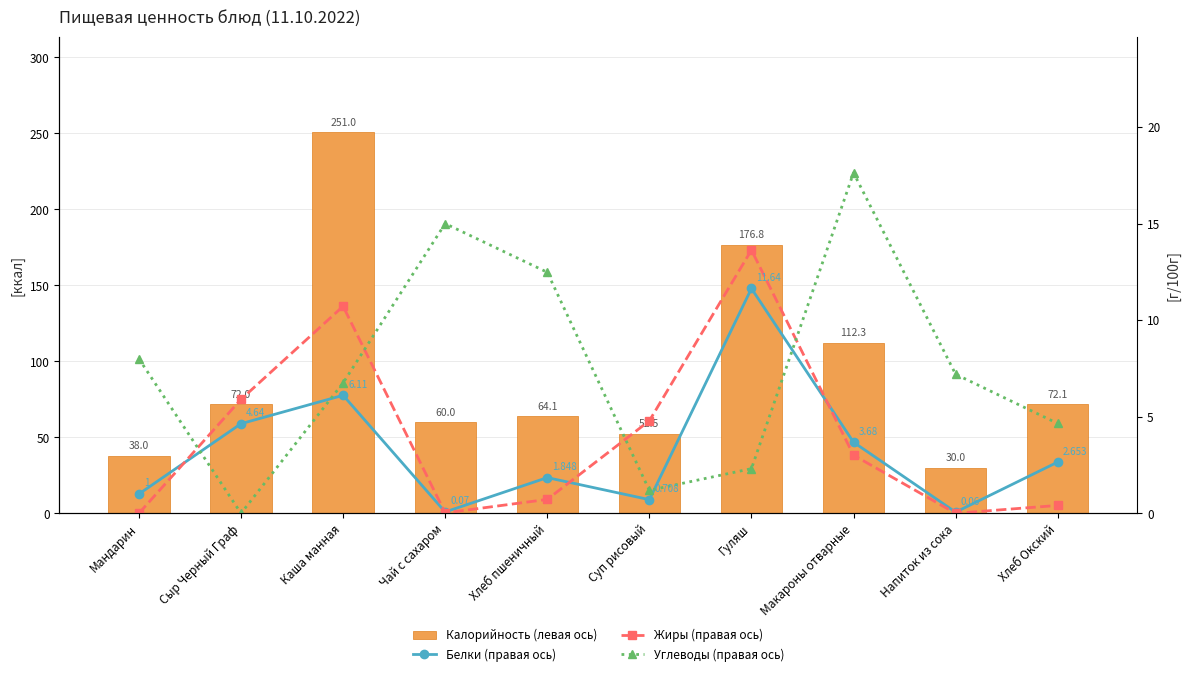

What is the difference between the maximum and second lowest values in the Жиры (правая ось) series?

13.6